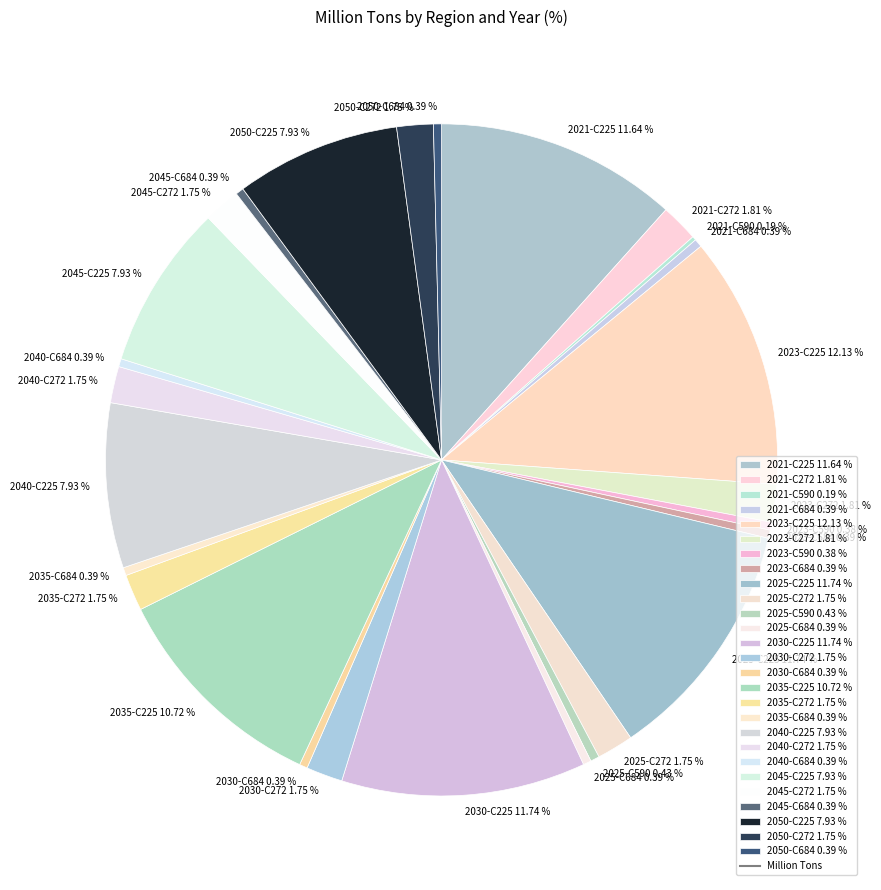

Does 2021-C684 represent more than half of the total?

No